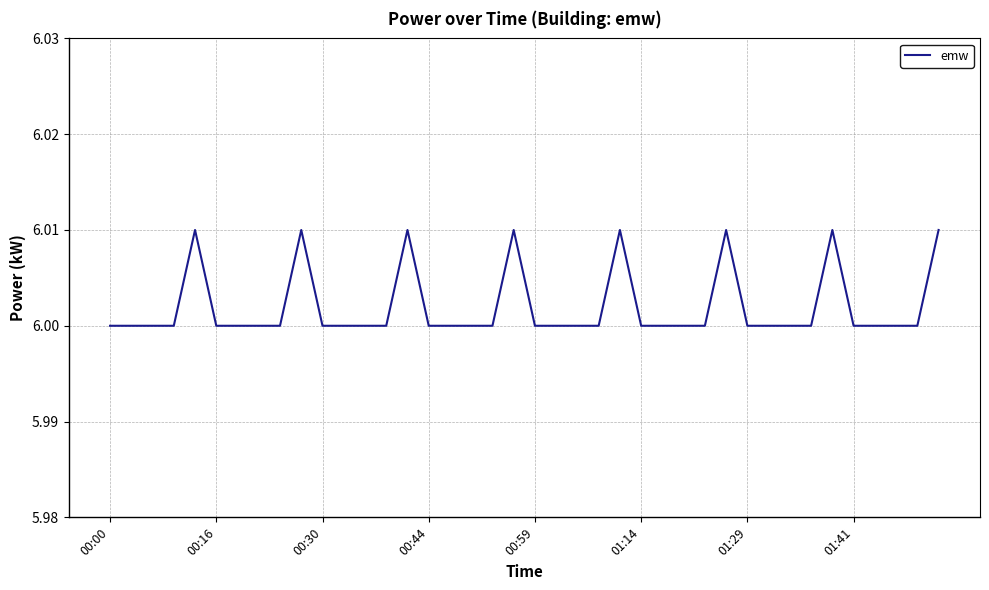

Does the chart display data point markers on the line(s)?

No